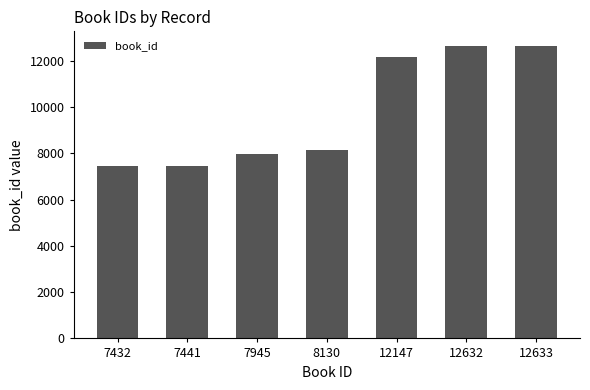

Is it true that the value at 7432 is 9681?

False